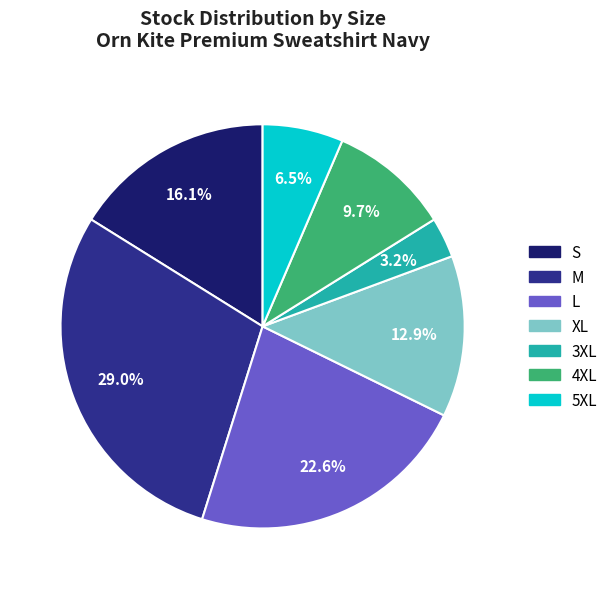

Is it true that L is 29% of the pie?

False